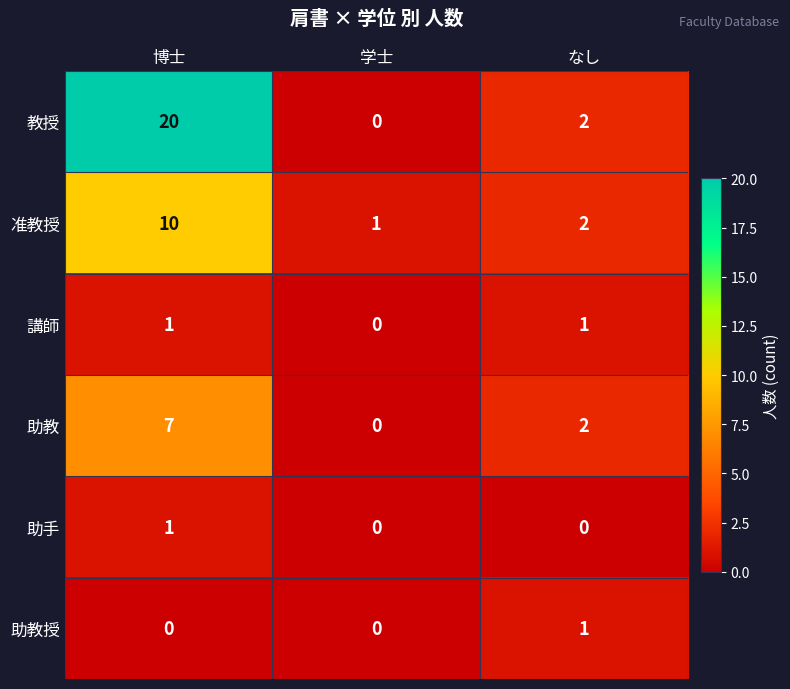

The 助教 series shows 3 at なし. True or false?

False